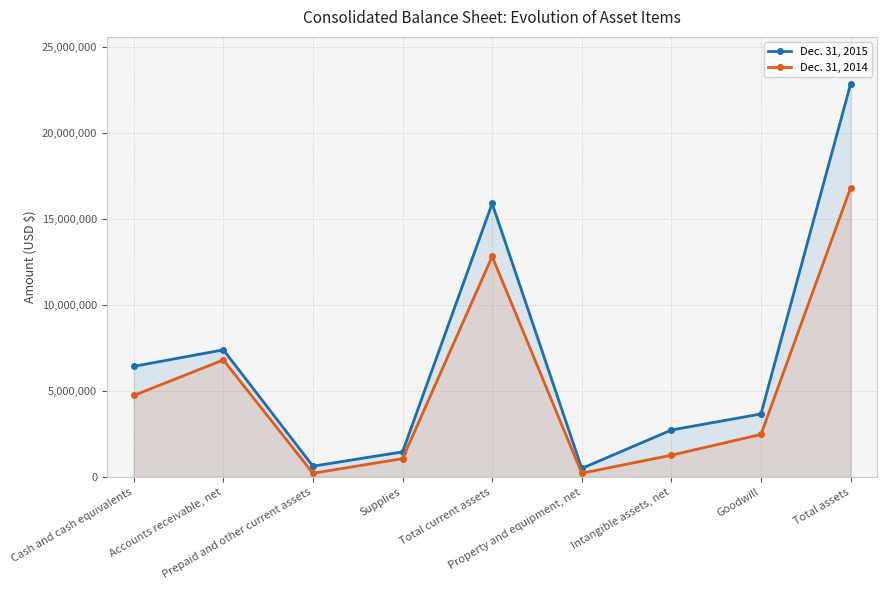

At which label does Dec. 31, 2014 first exceed 2473656?

Cash and cash equivalents